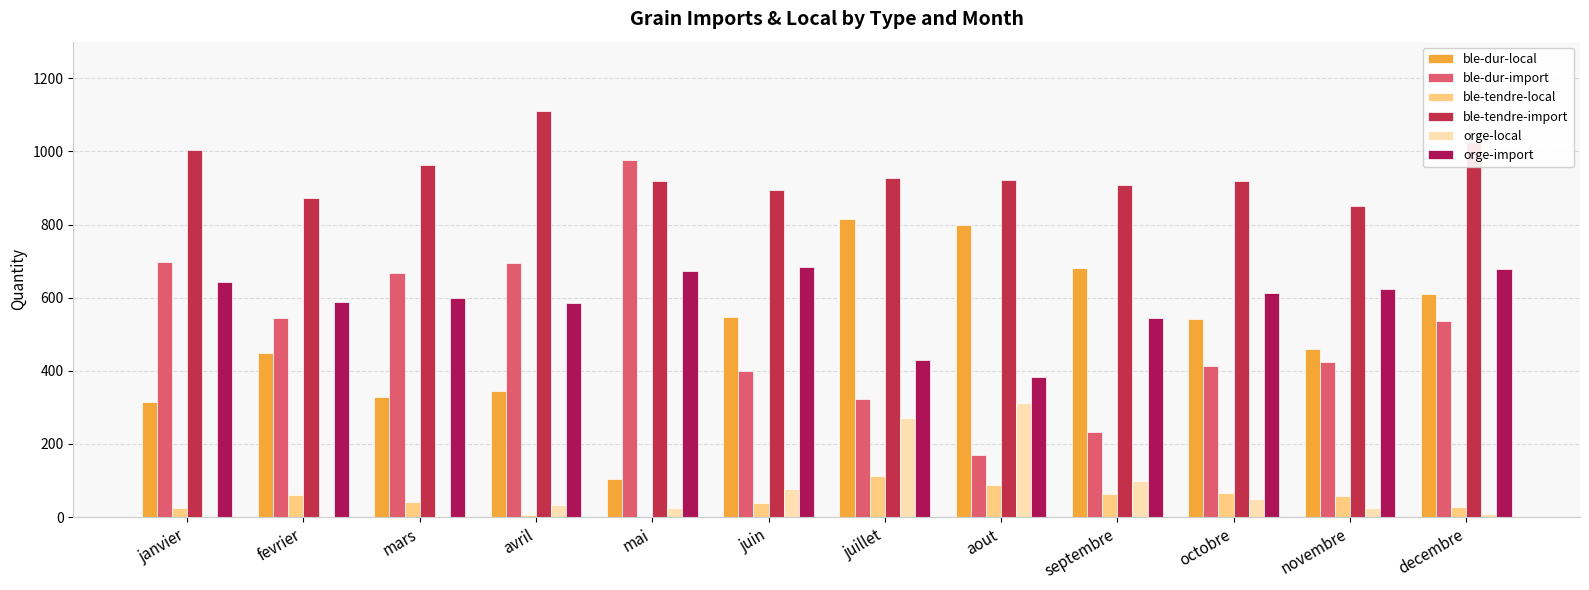

How many groups of bars are there?

12